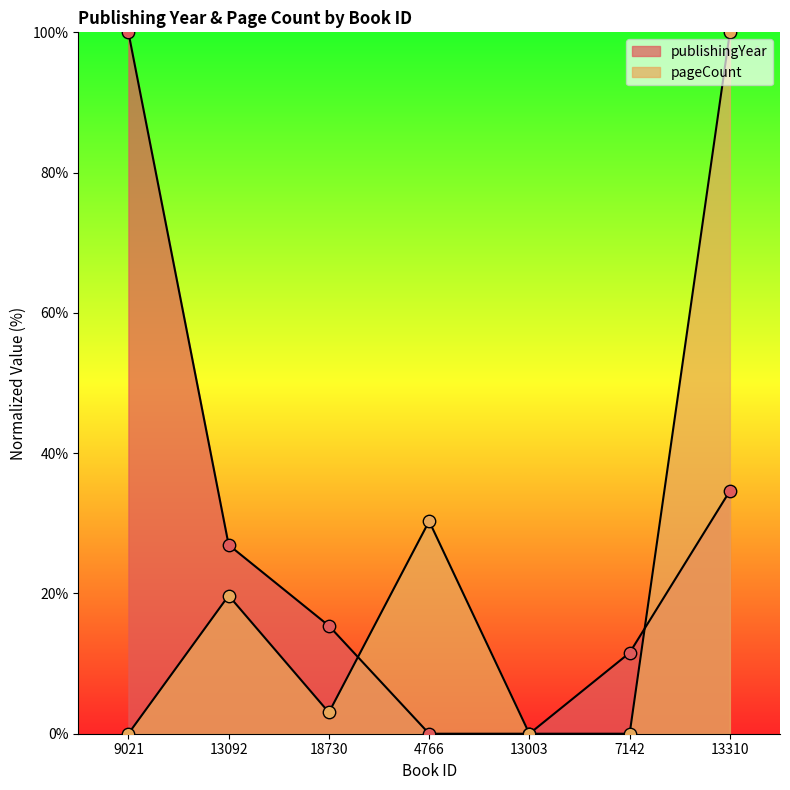

At how many categories does at least one series exceed 4?

6